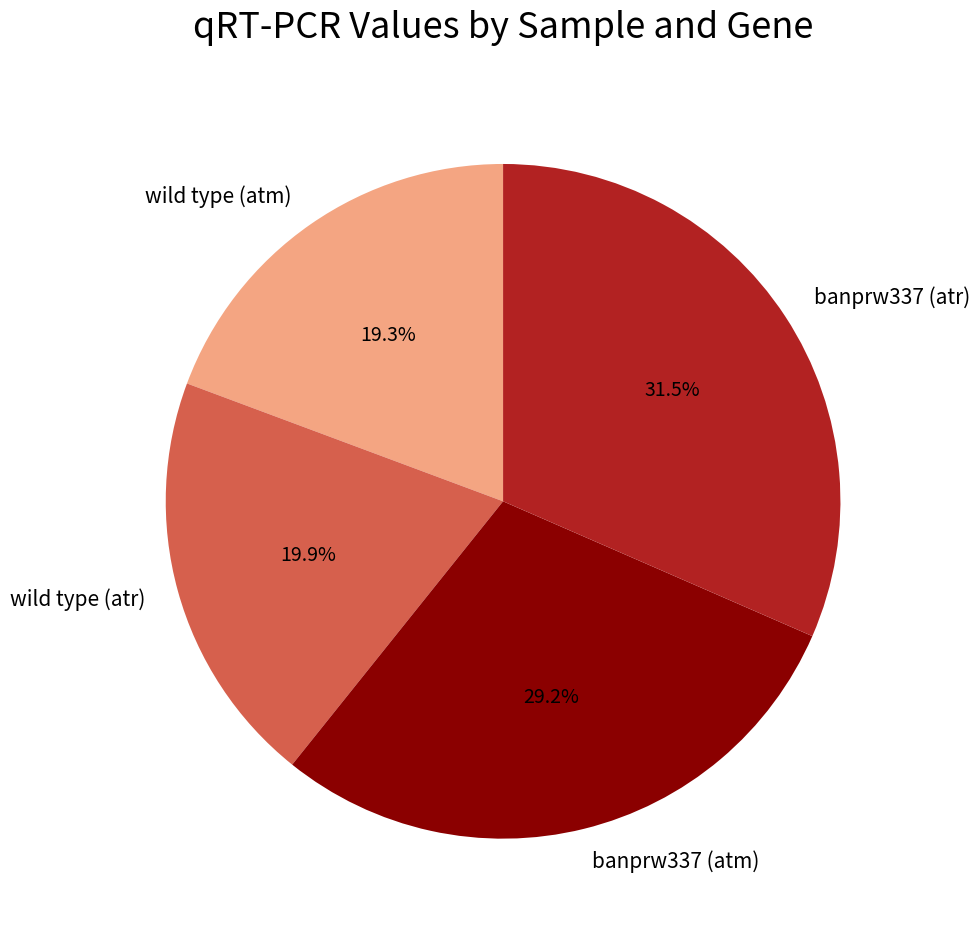

What portion of the pie excludes banprw337 (atm)?

70.8%